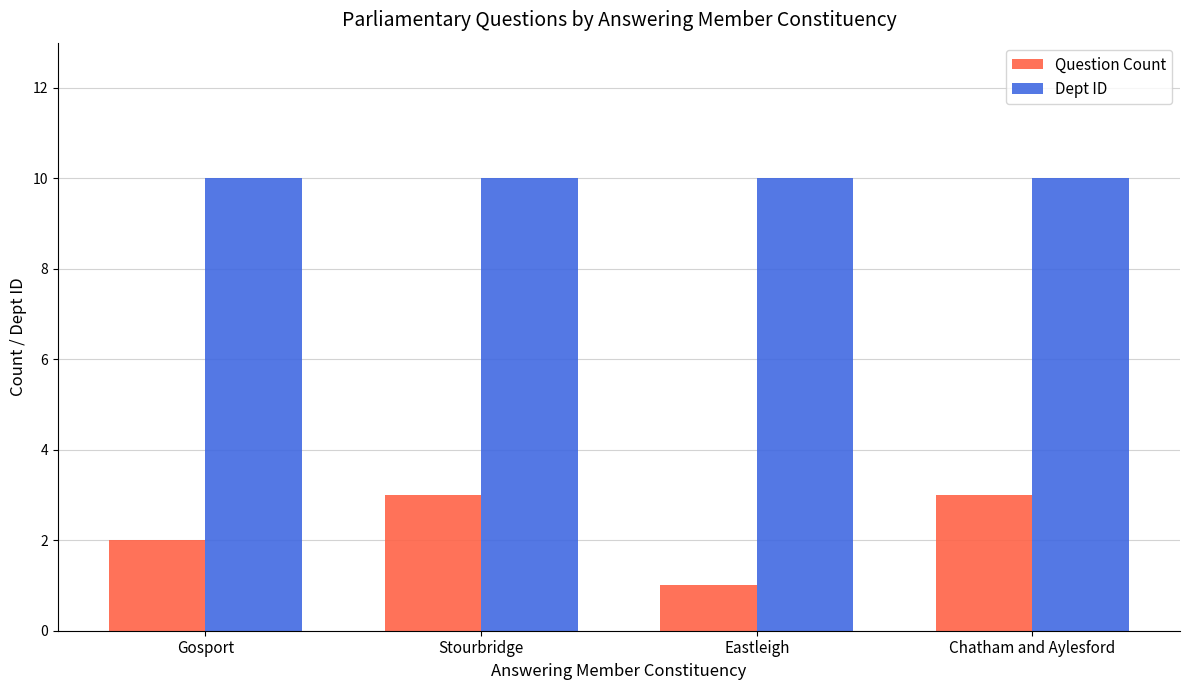

What are all the series names shown in the legend?

Question Count, Dept ID